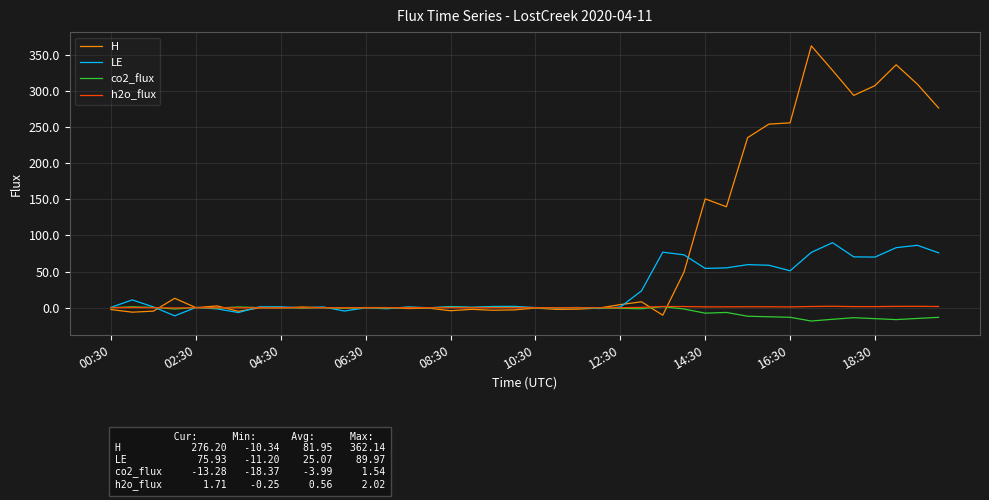

Which series has the largest total across all categories?

H